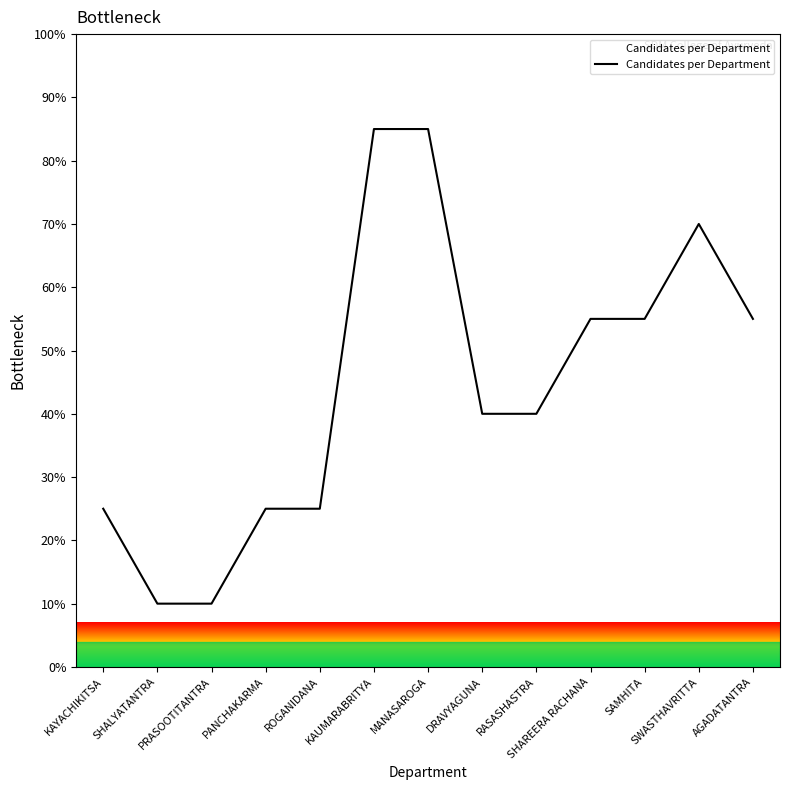

What is the maximum value shown in the chart?

85